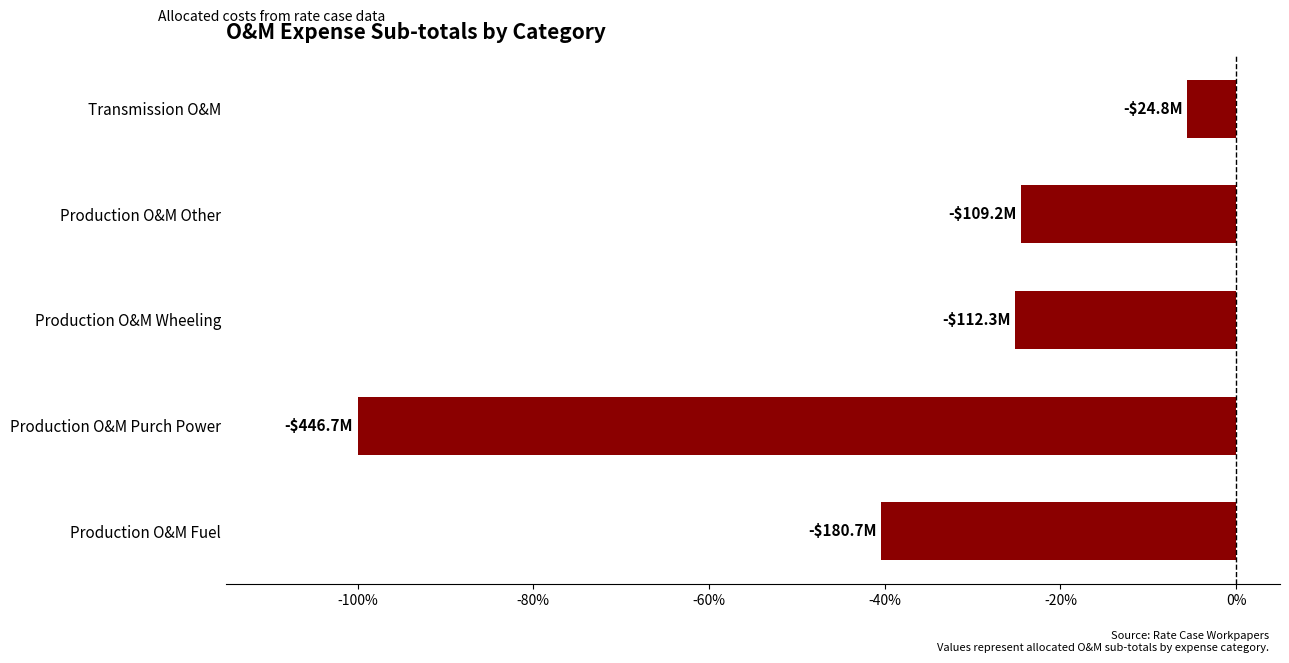

What is the change in value from Production O&M Fuel to Transmission O&M?

+34.9